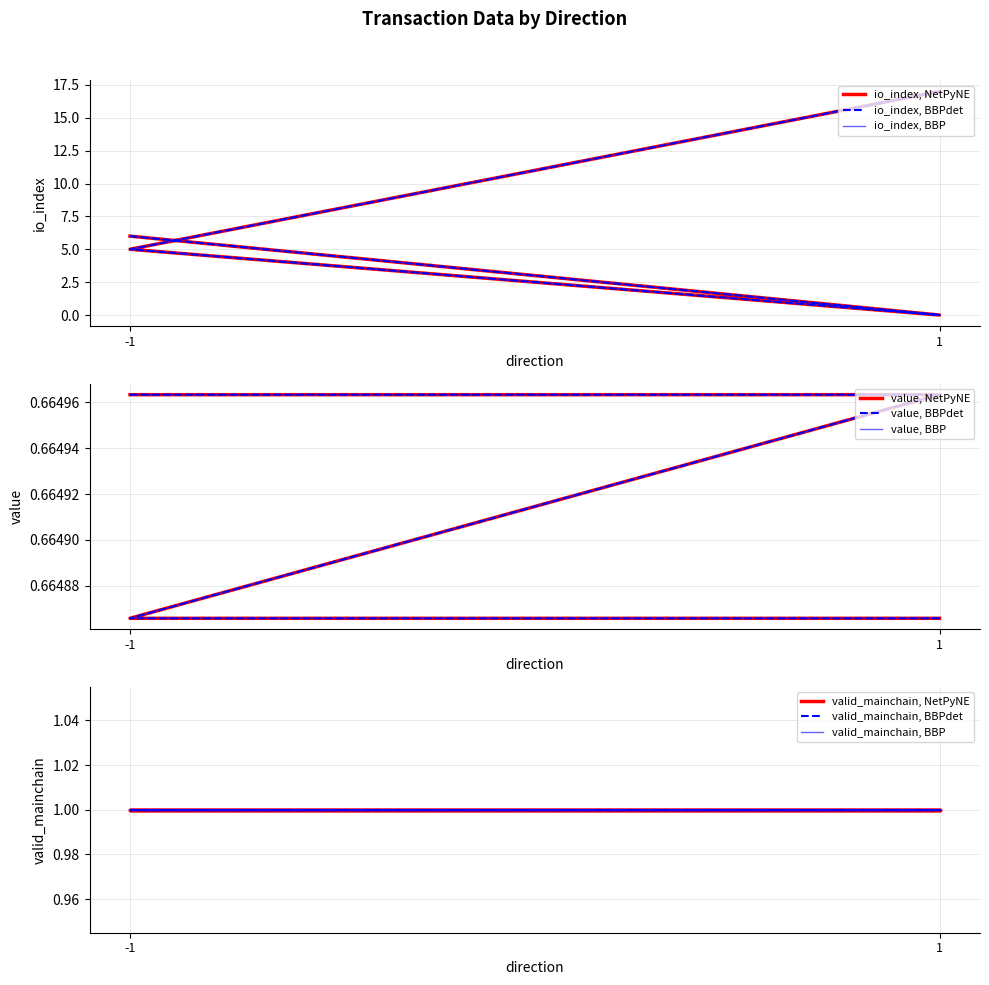

What is the label of the 2nd point from the left?

1